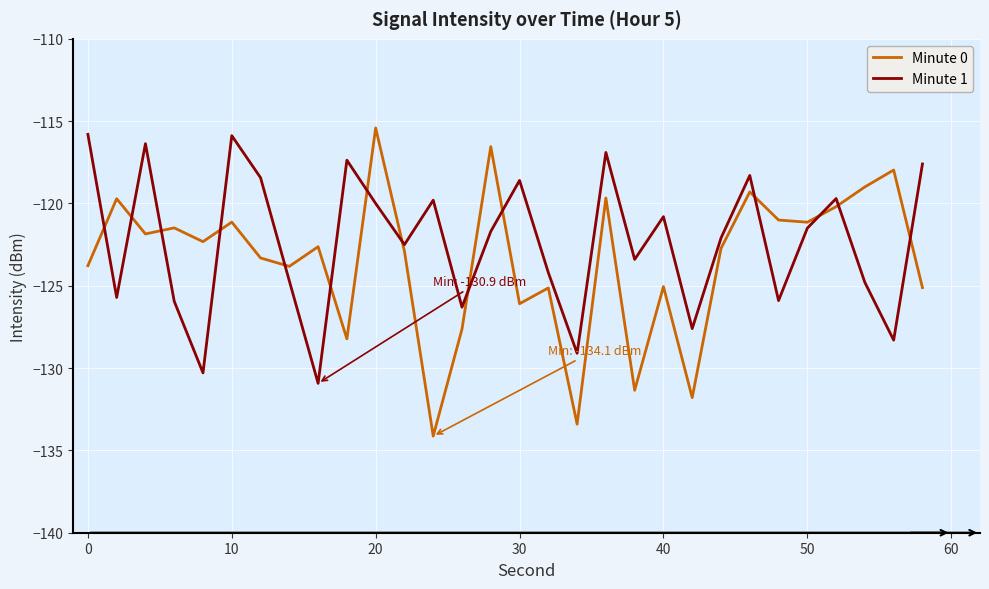

Which series ends up on top after the final intersection of Minute 1 and Minute 0?

Minute 1